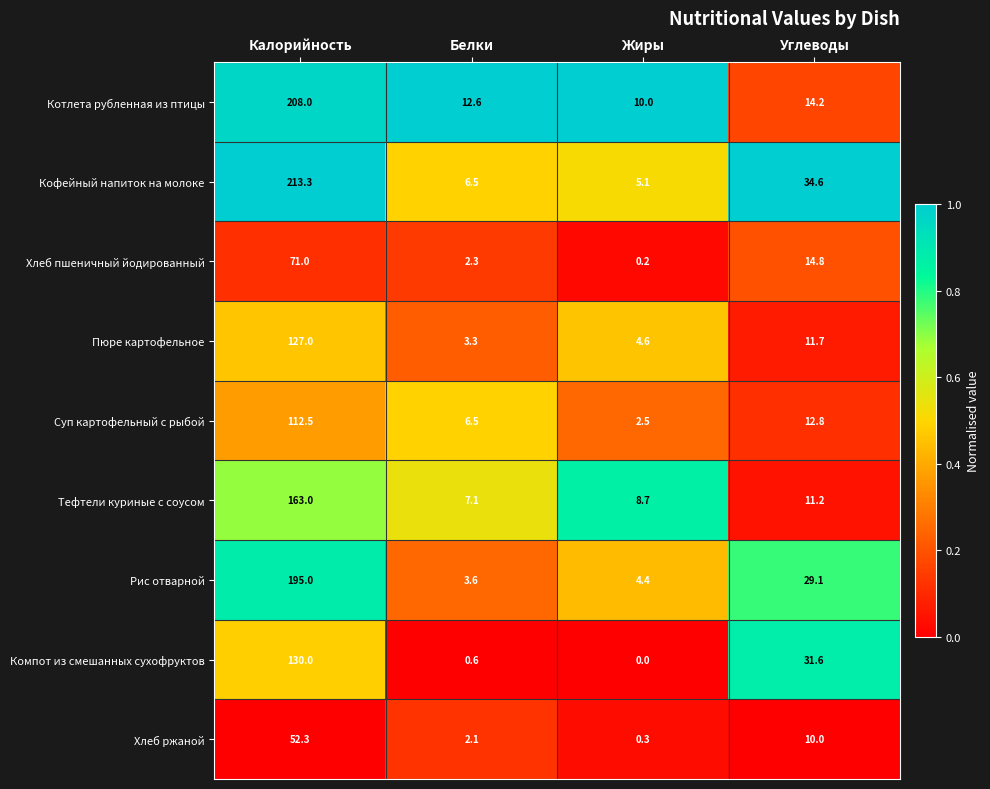

Rank the series at Углеводы from lowest to highest value.

Хлеб ржаной, Тефтели куриные с соусом, Пюре картофельное, Суп картофельный с рыбой, Котлета рубленная из птицы, Хлеб пшеничный йодированный, Рис отварной, Компот из смешанных сухофруктов, Кофейный напиток на молоке